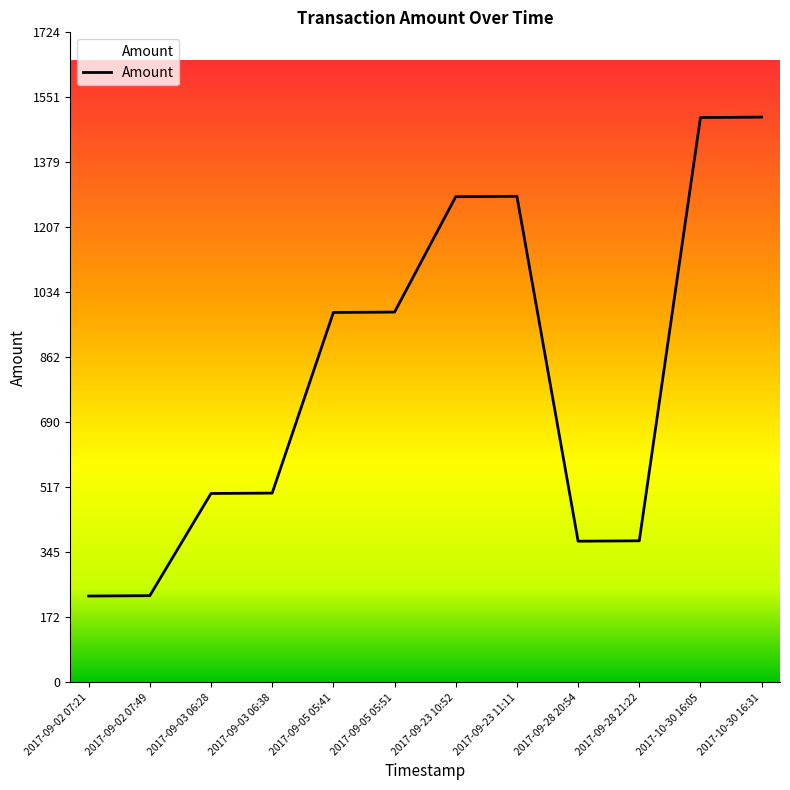

What is the minimum value shown in the chart?

229.0